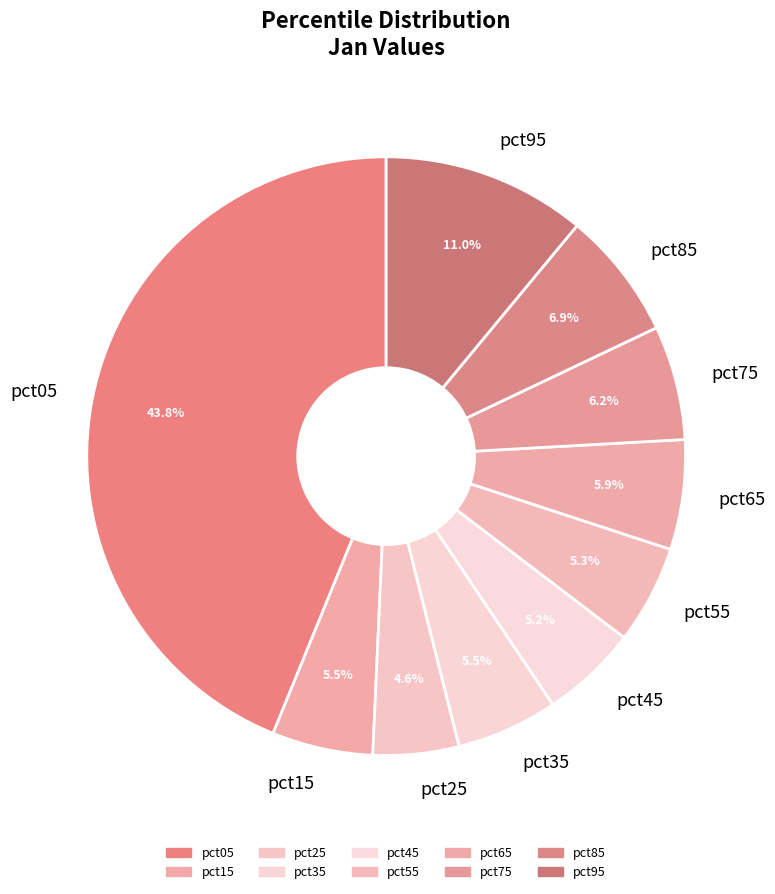

Which slice is the largest?

pct05